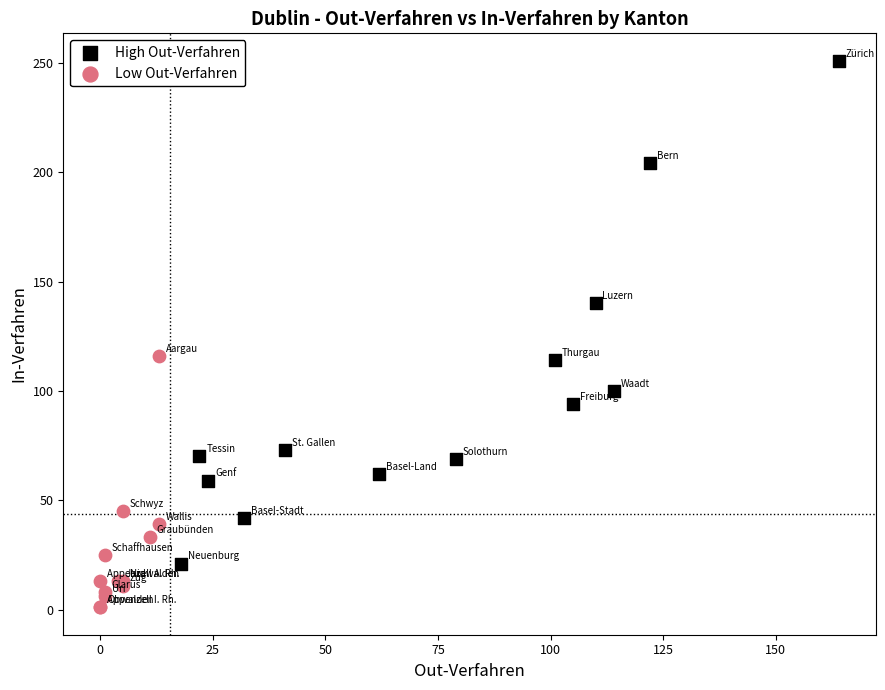

Which series reaches the maximum Y coordinate?

High Out-Verfahren